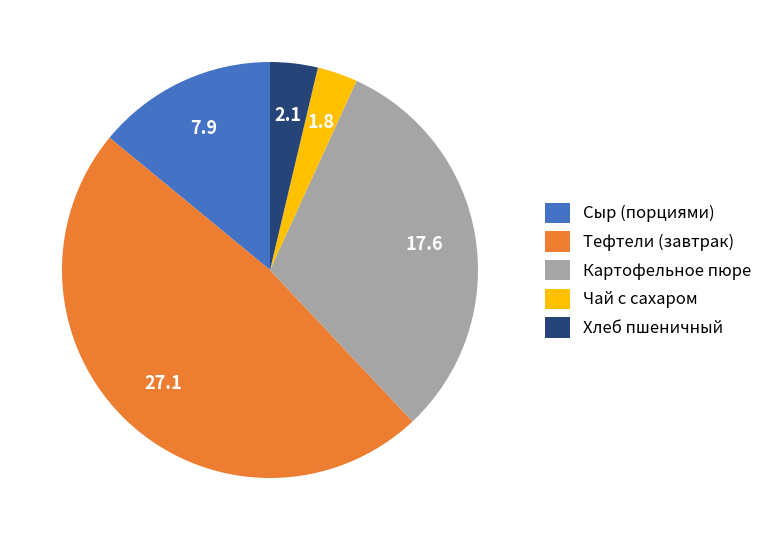

Is it true that Хлеб пшеничный is 4% of the pie?

True